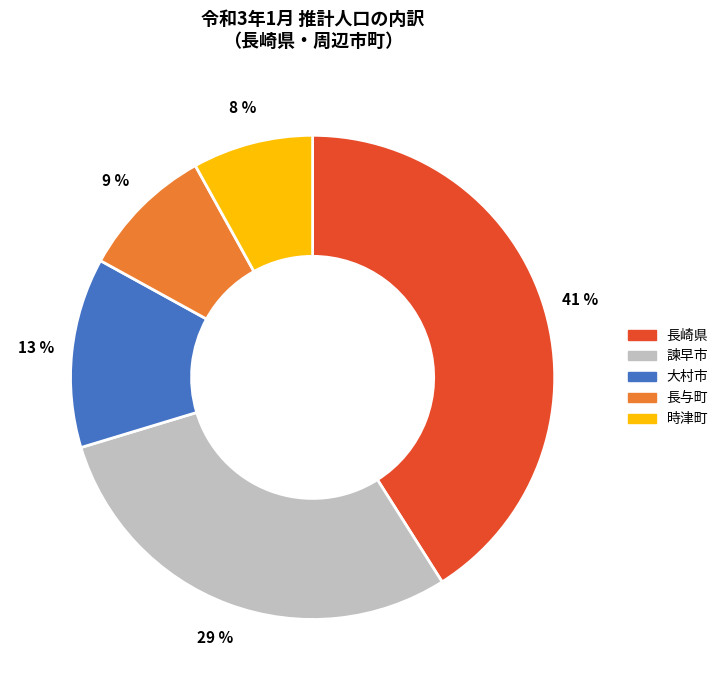

Count the number of slices in the pie.

5